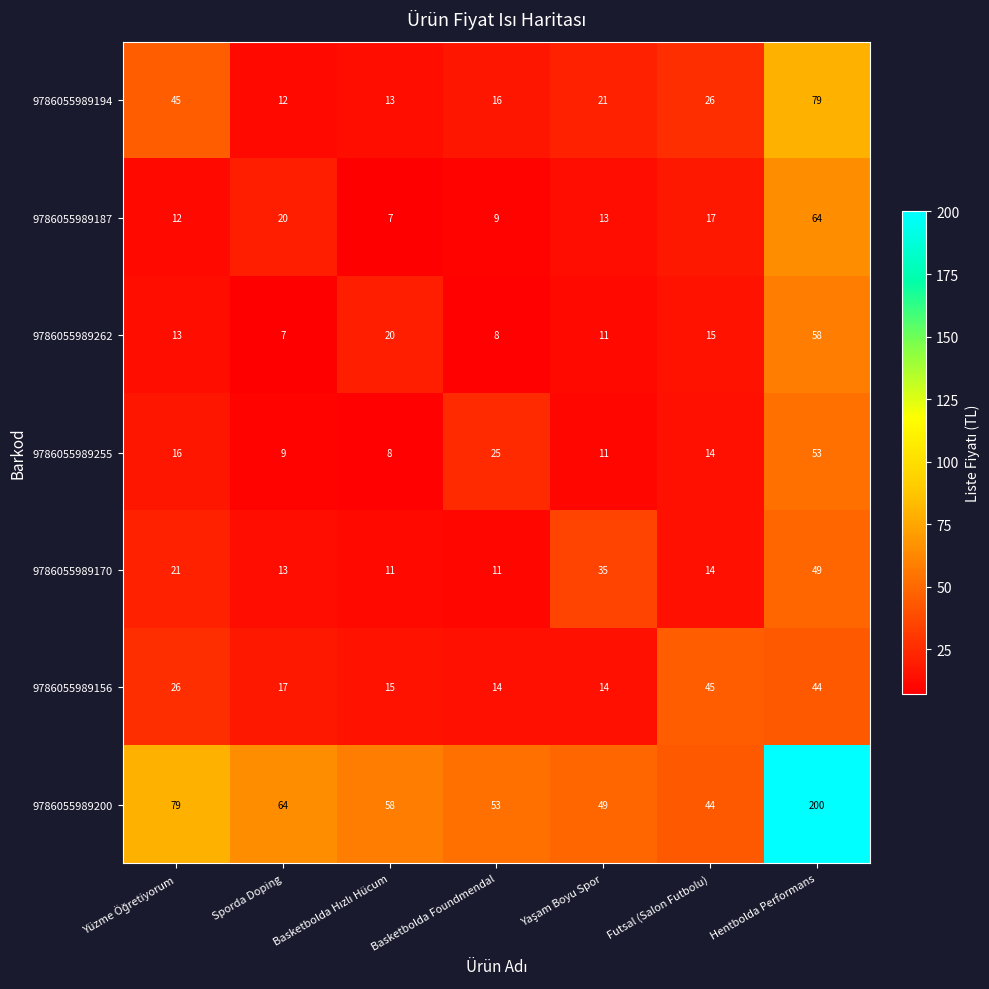

How many values in the 9786055989194 series are below 21?

3